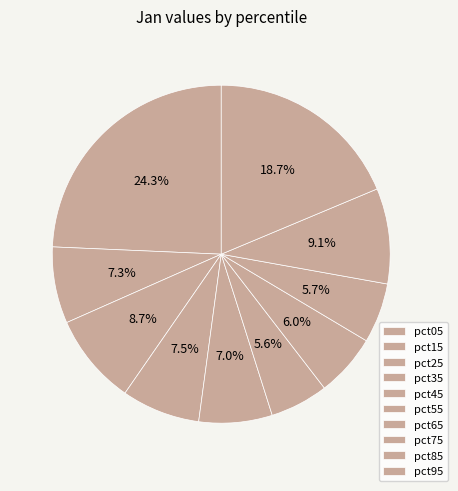

Which category has the smallest portion of the pie?

pct55